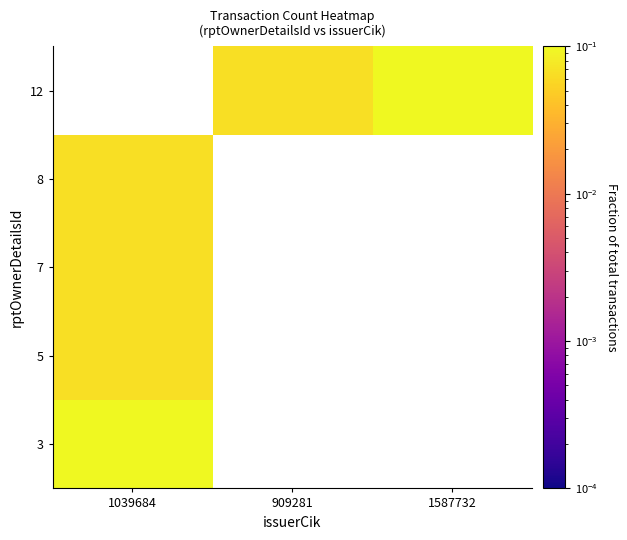

Is the value of 8 at 909281 greater than the value of 3 at 909281?

No